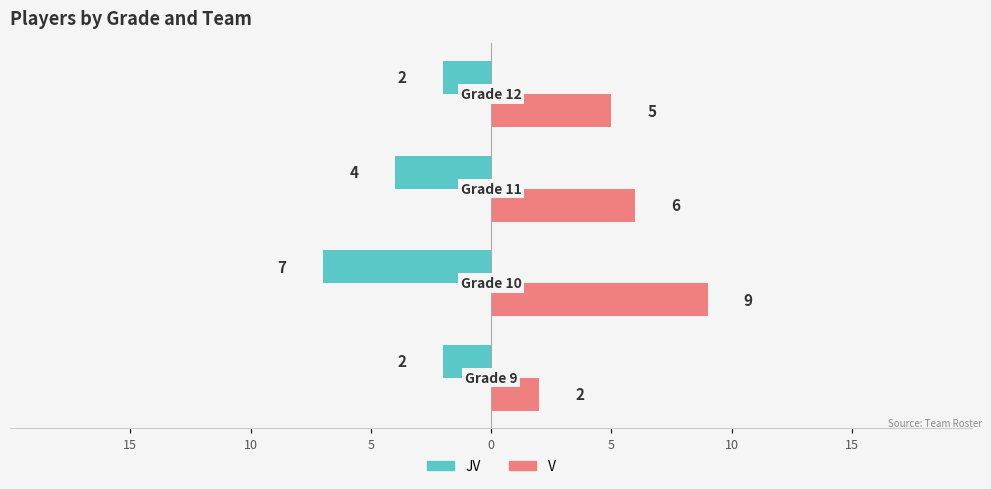

What are all the series names shown in the legend?

JV, V